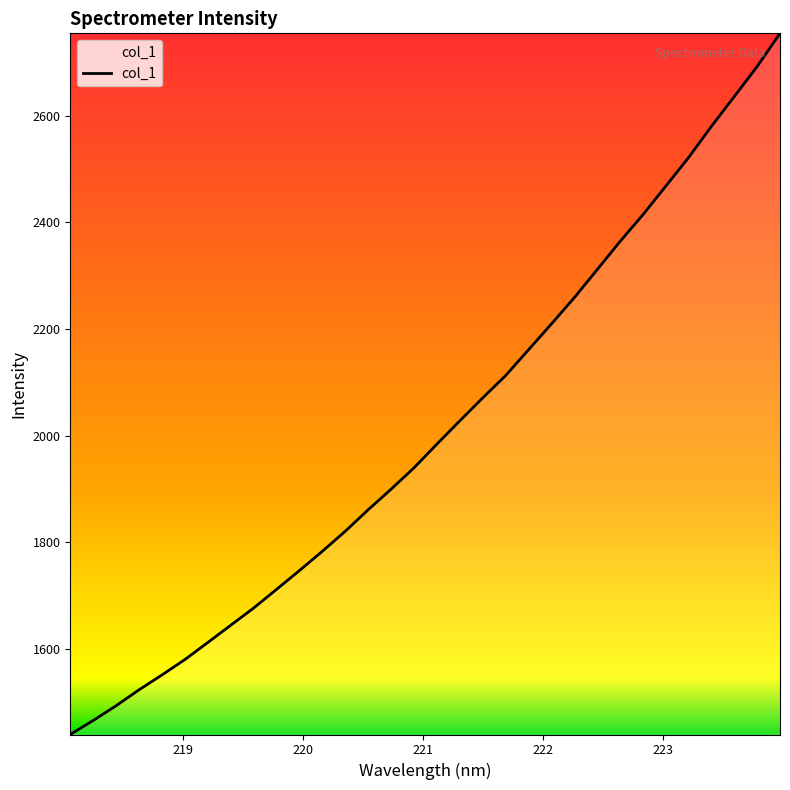

What is the smallest value displayed?

1439.4